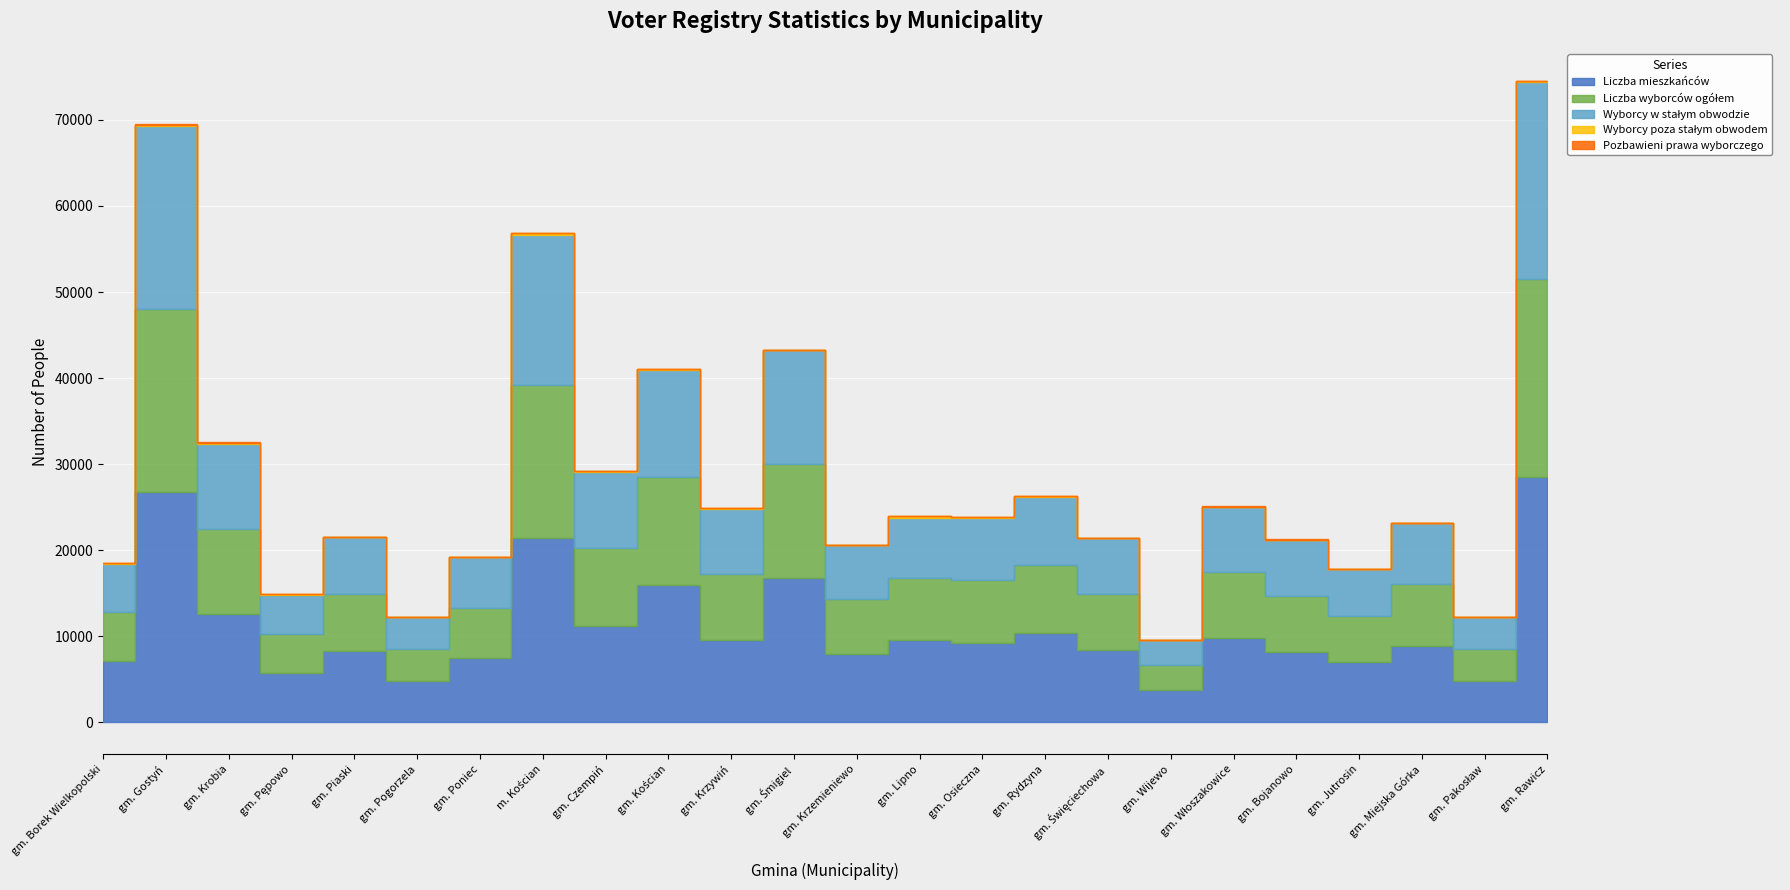

What value does the Wyborcy poza stałym obwodem series have at gm. Rydzyna?

65